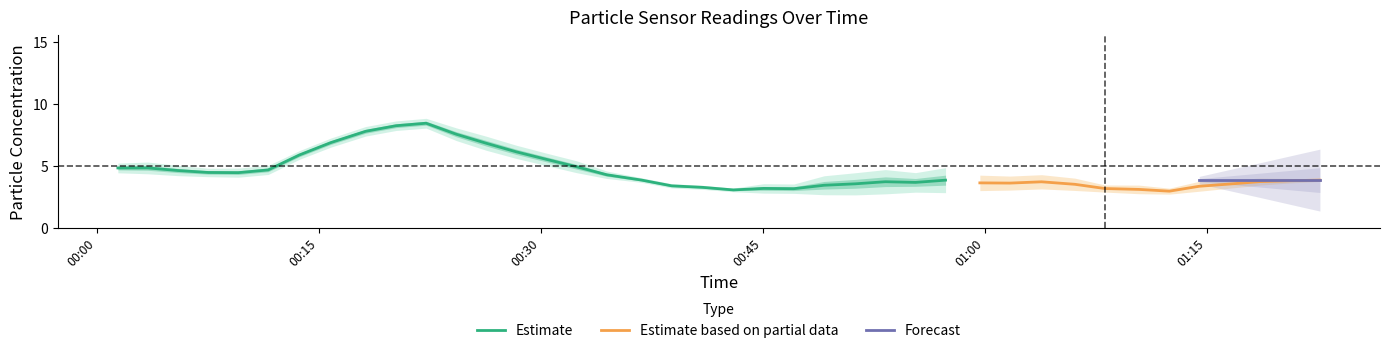

What is the lowest value of the Estimate series?

3.1